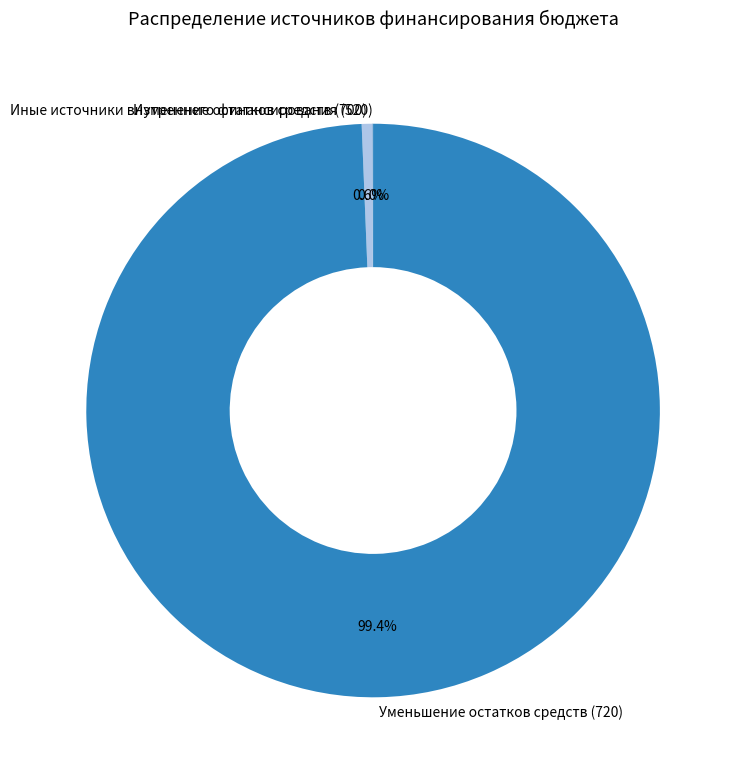

Is Изменение остатков средств (700) the majority of the pie?

No